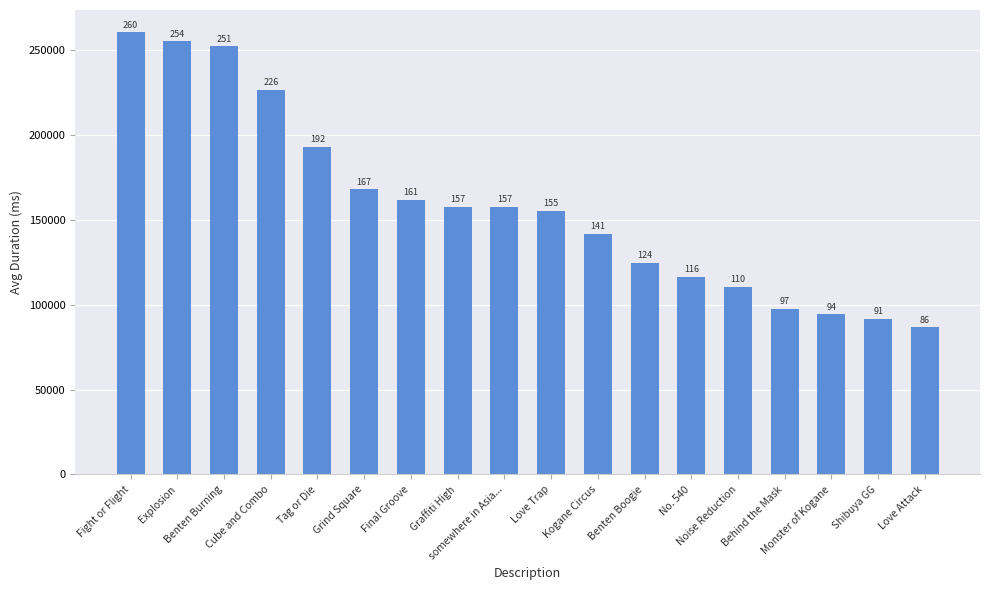

What value does the data have at Cube and Combo, to the nearest 50?

226600